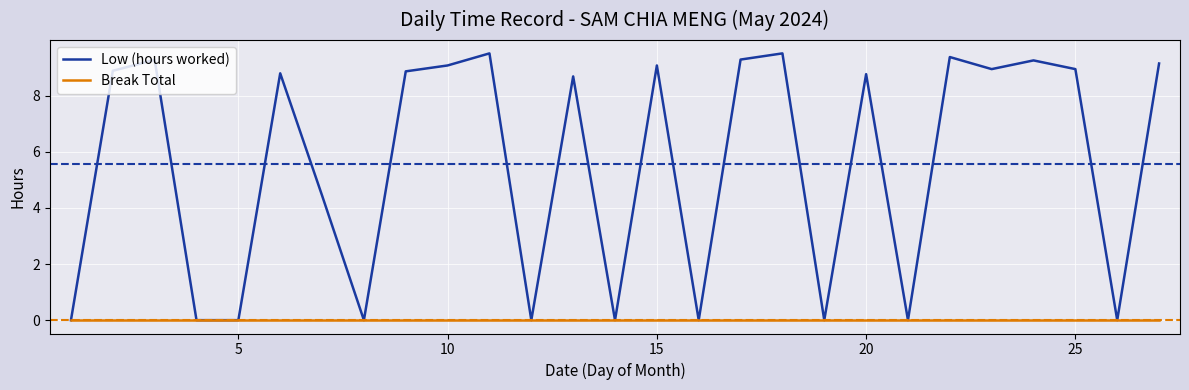

Which series has the widest spread of values?

Low (hours worked)